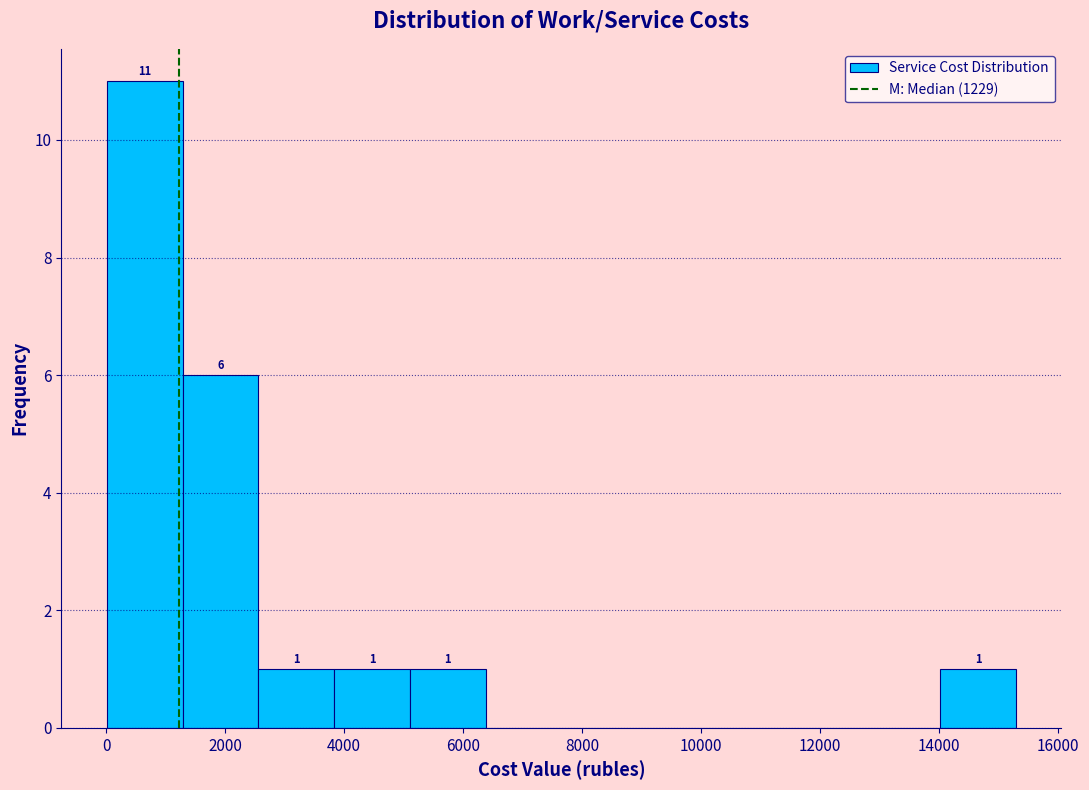

Over which range of the x-axis is the bar tallest?

0 to 1200